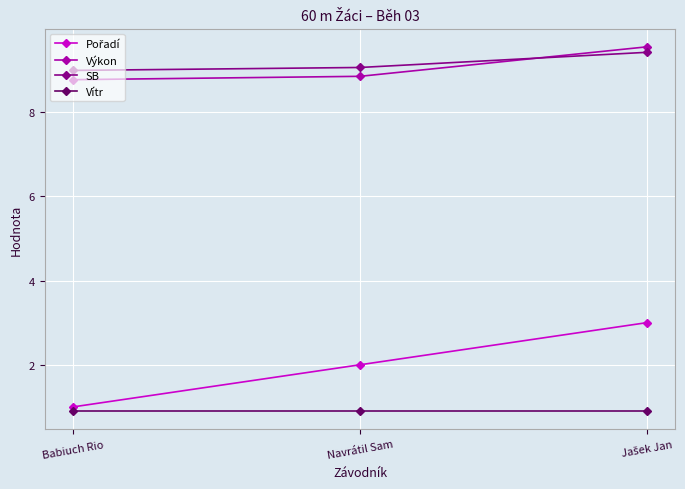

How many lines are shown in the chart?

4